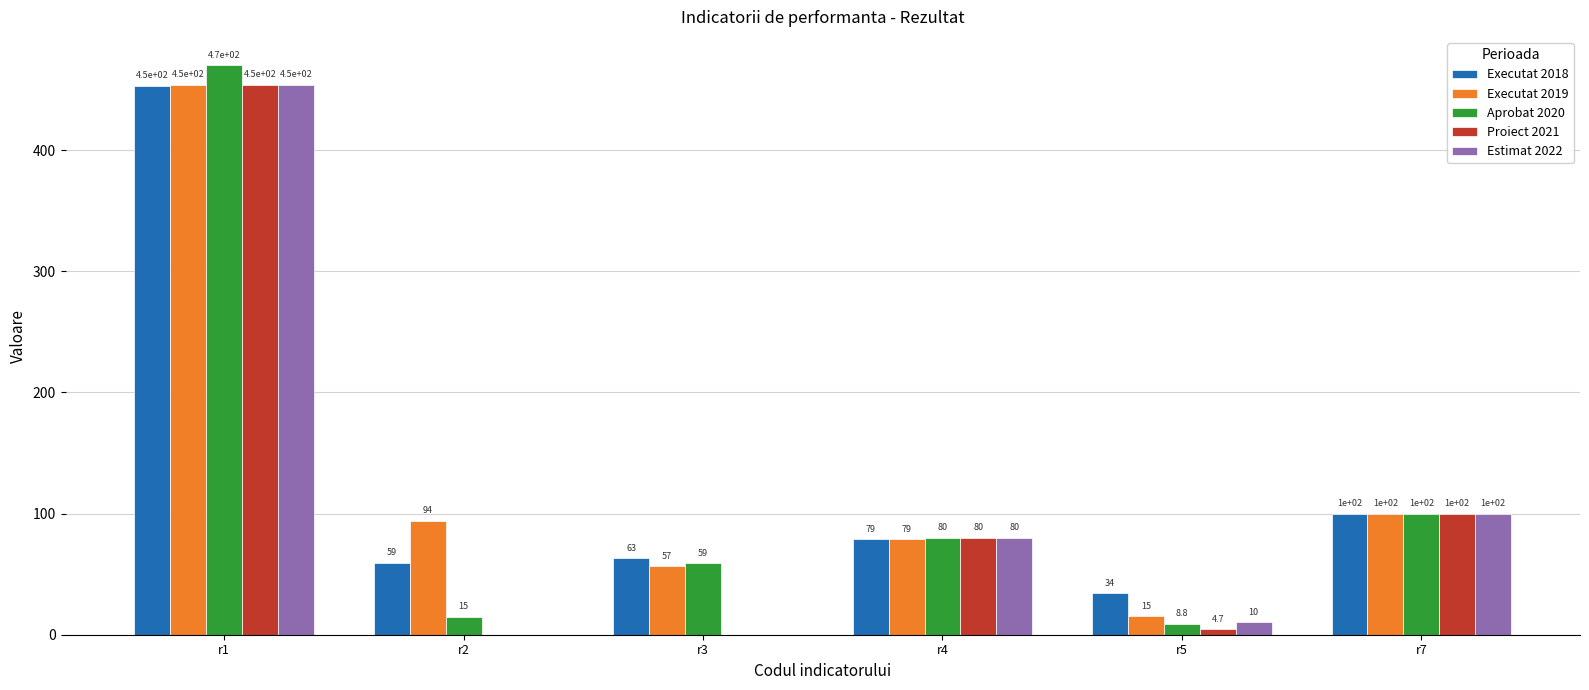

Which series has the largest total across all categories?

Executat 2019